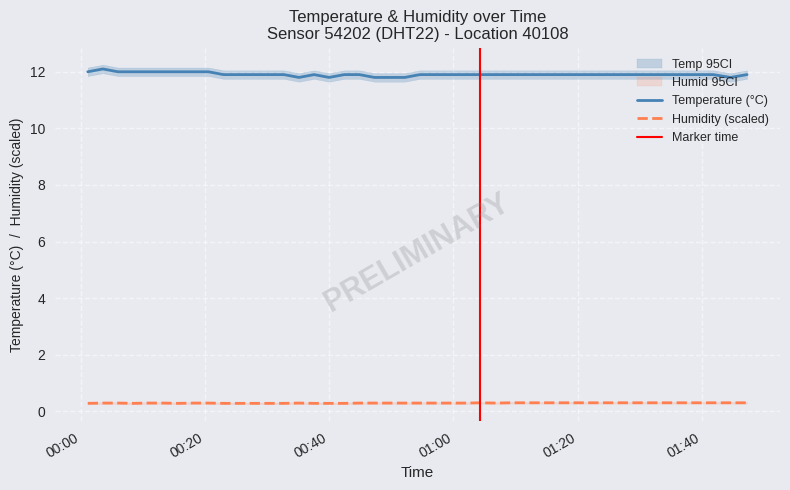

True or false: Humidity (scaled) and Temperature (°C) intersect in this chart.

False